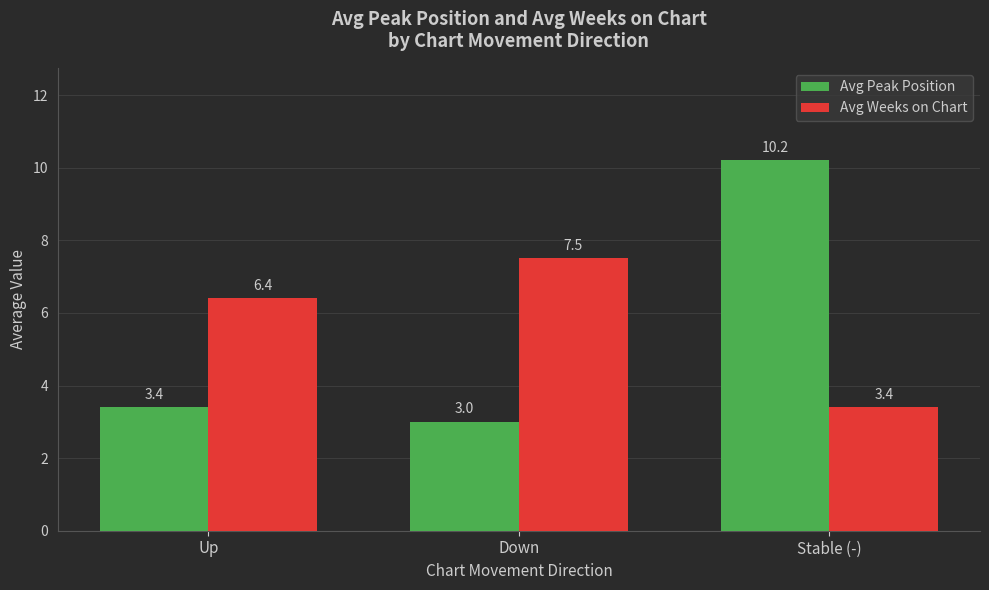

What is the smallest value displayed?

3.0